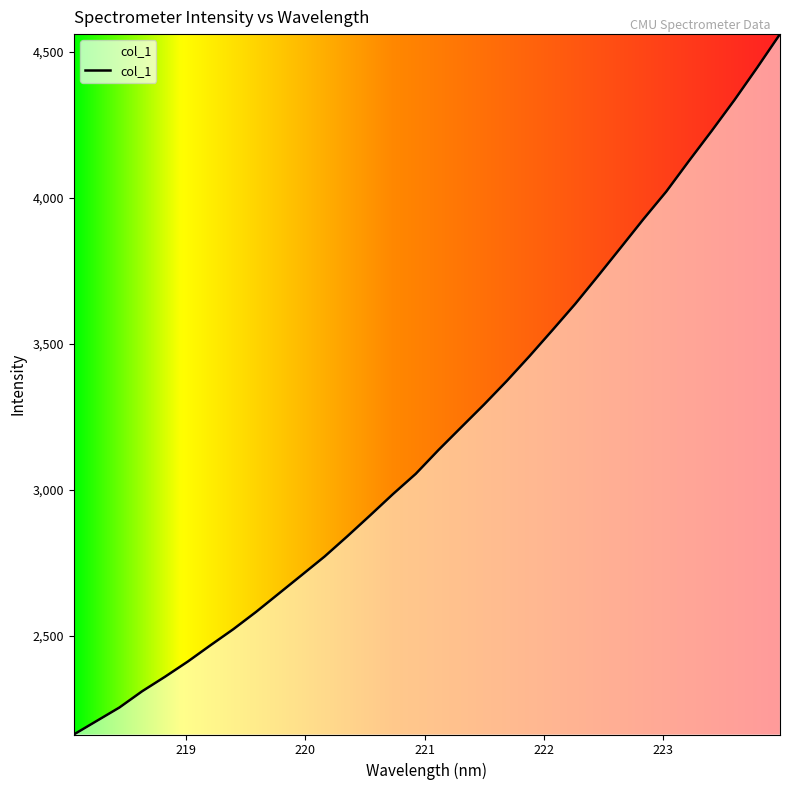

What is the maximum value shown in the chart?

4560.1